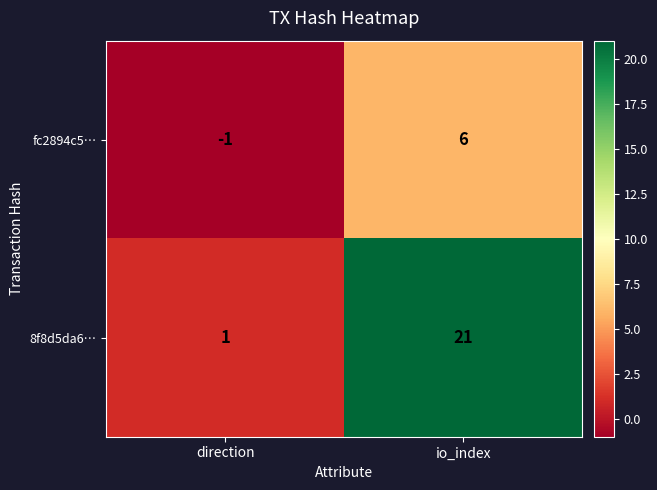

What value does the 8f8d5da6… series have at io_index, to the nearest 5?

20